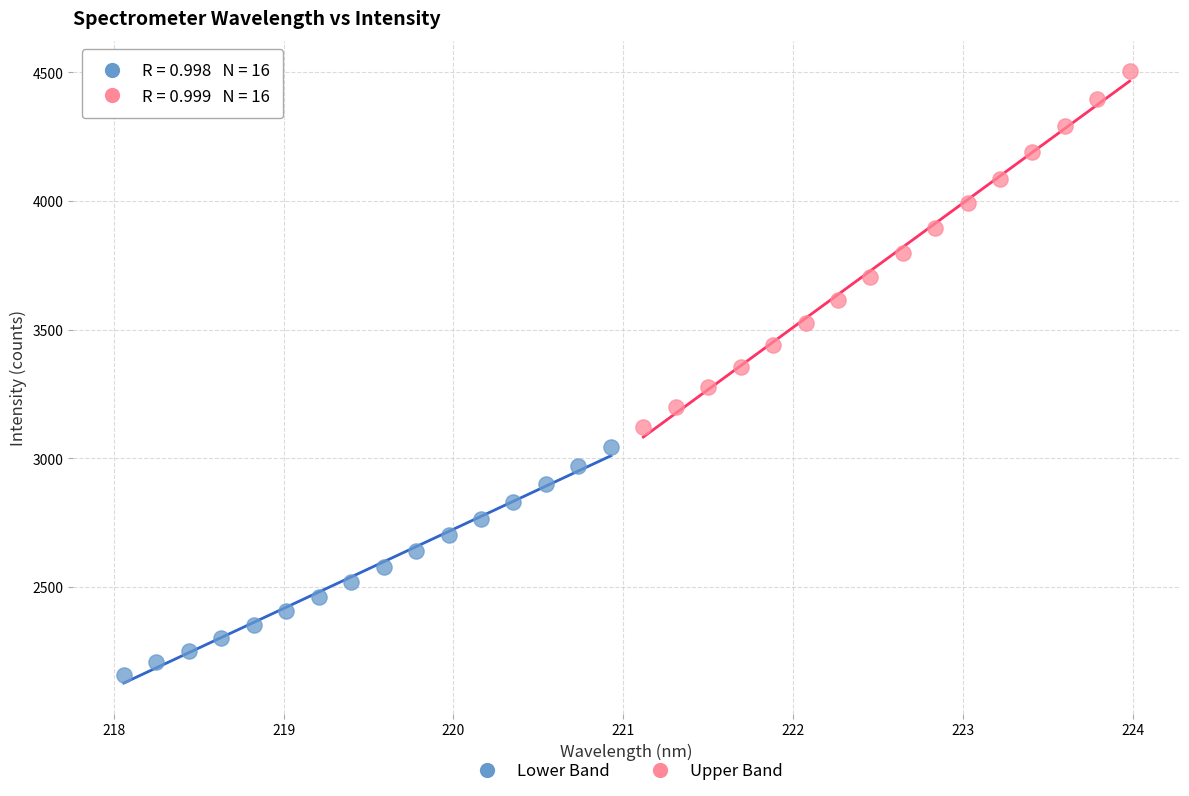

Which series reaches the maximum Y coordinate?

Upper Band